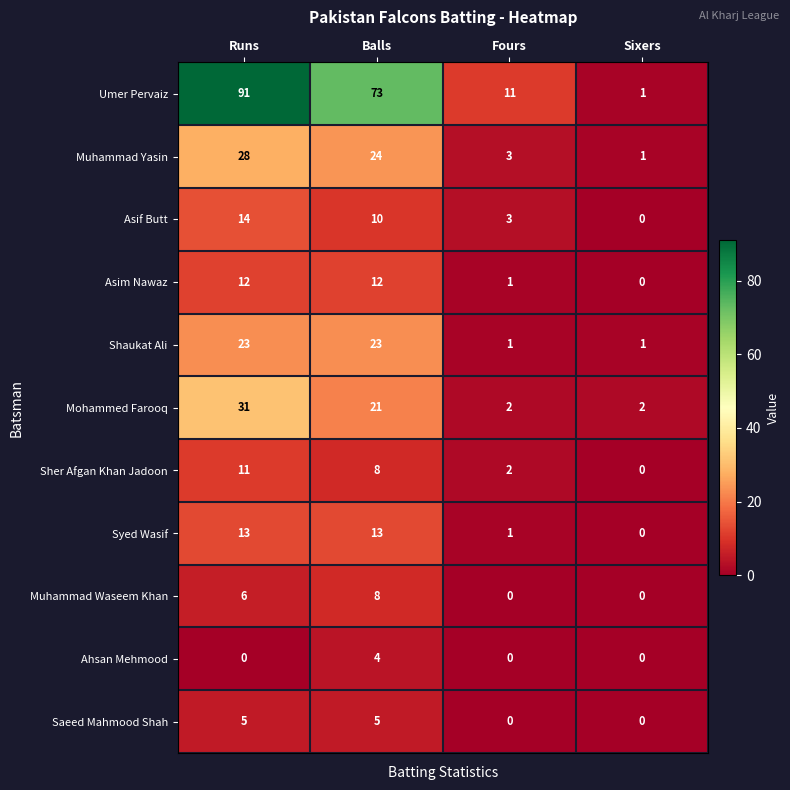

Which label corresponds to the largest value in the chart?

Runs